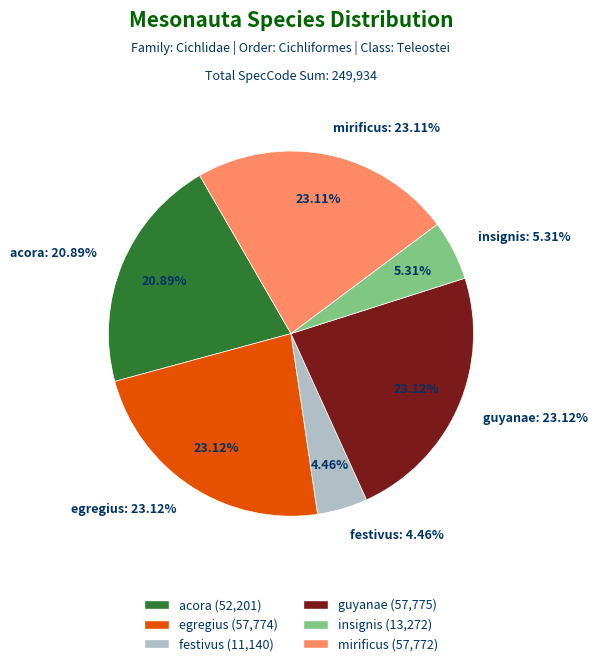

What is the change in value from egregius to insignis?

-44502